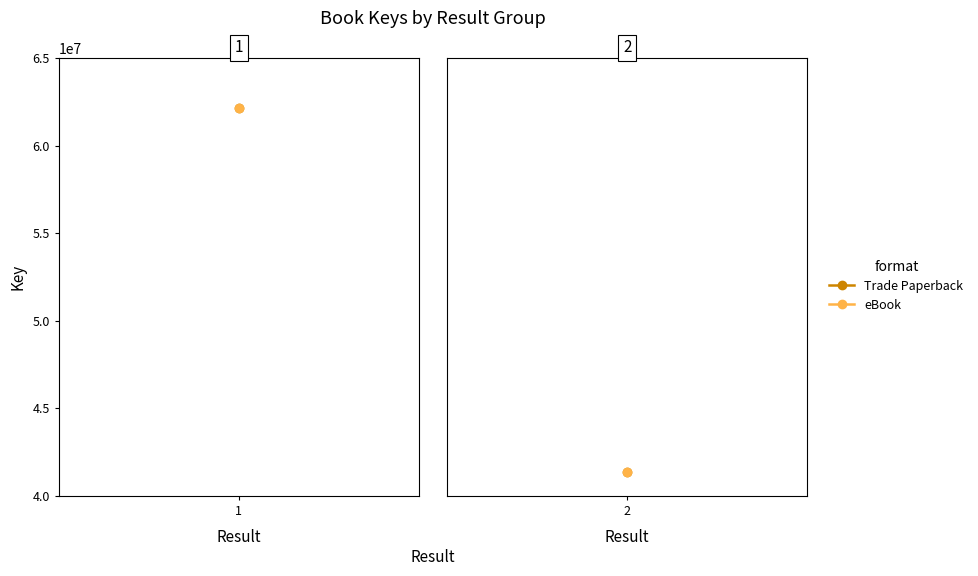

Where is the data nearest to the value 51773913?

2